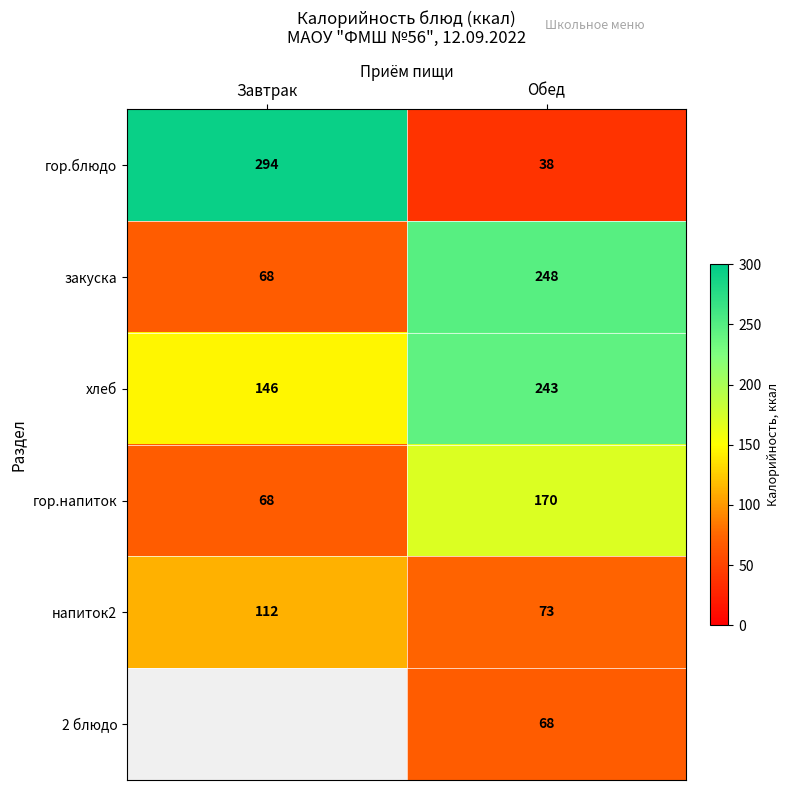

At Обед, list the series in order from largest to smallest.

закуска, хлеб, гор.напиток, напиток2, 2 блюдо, гор.блюдо